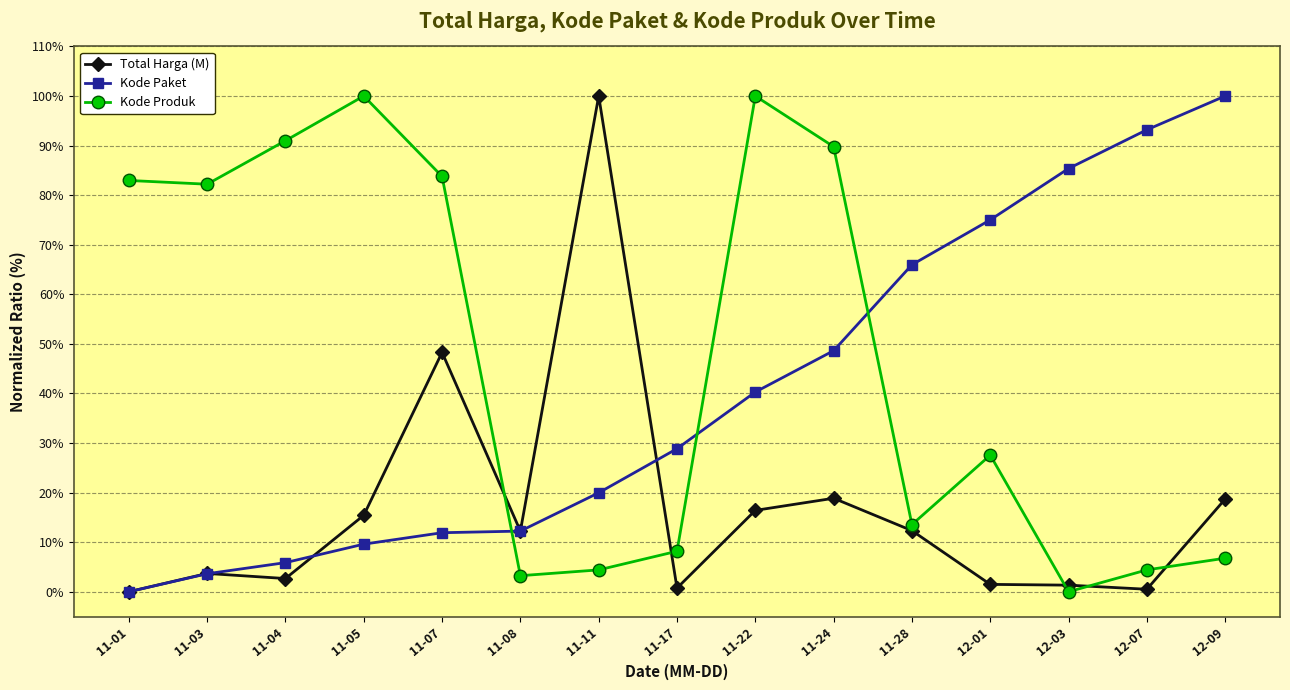

Which category has the lowest value in the Kode Paket series?

11-01